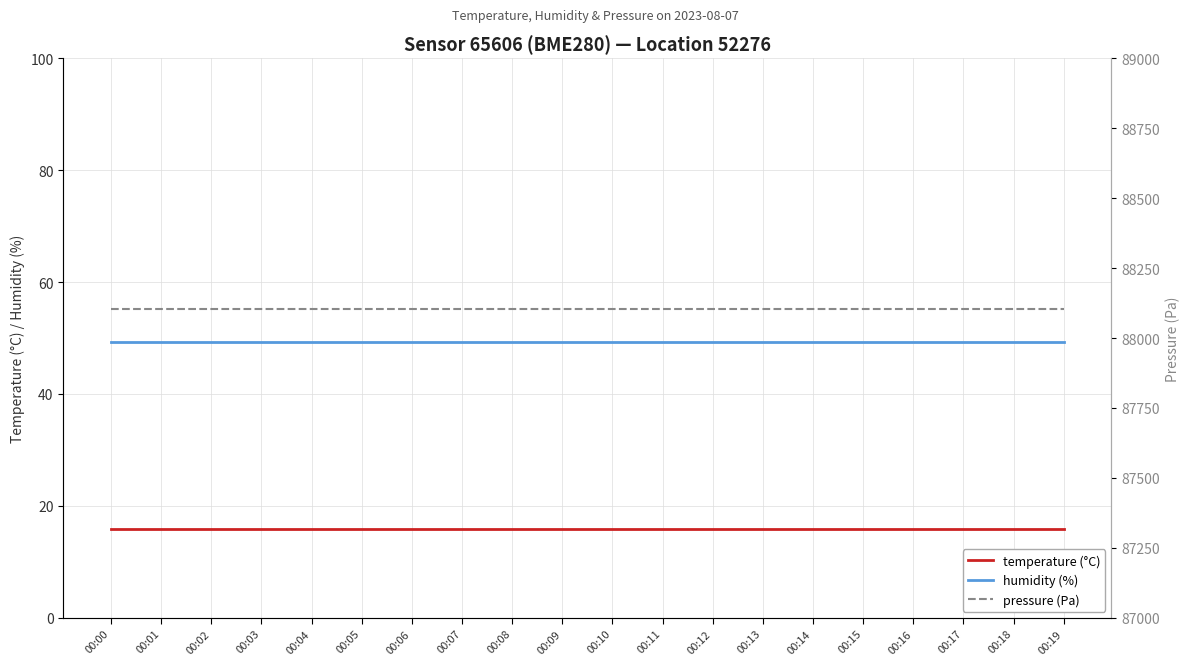

What is the approximate value of humidity at 00:19?

49.3